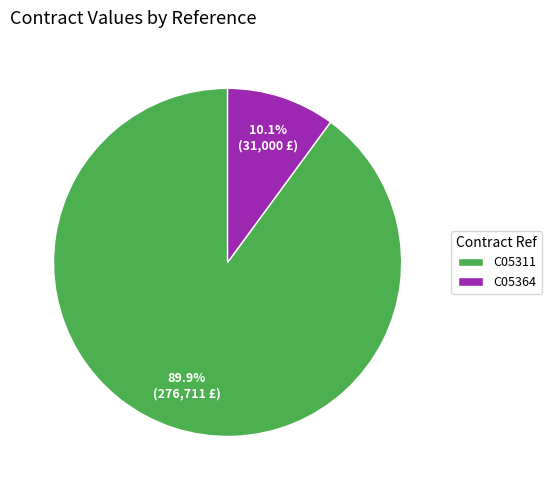

Is the sum of C05311 and C05364 greater than half?

Yes